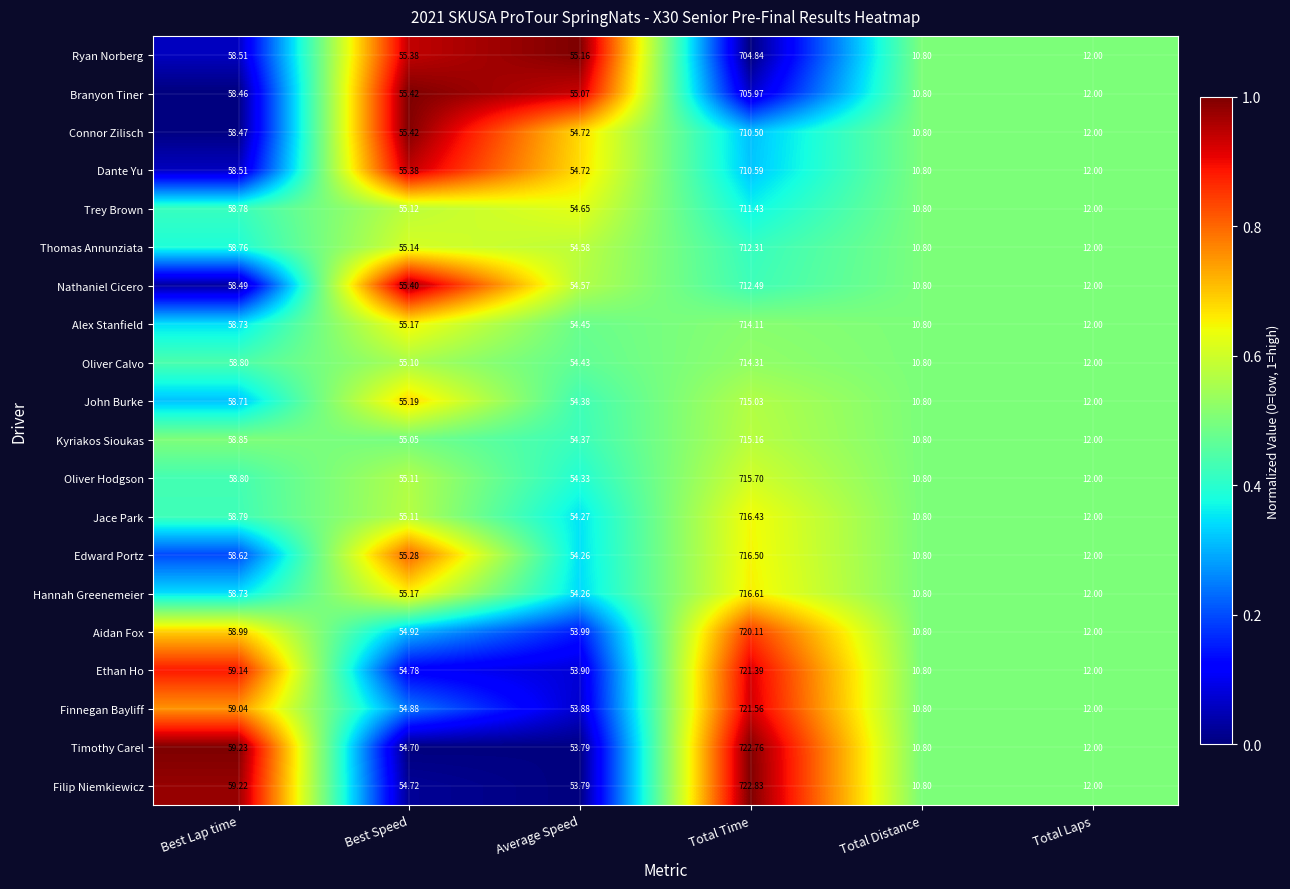

List the series in order of their peak value, highest first.

Filip Niemkiewicz, Timothy Carel, Finnegan Bayliff, Ethan Ho, Aidan Fox, Hannah Greenemeier, Edward Portz, Jace Park, Oliver Hodgson, Kyriakos Sioukas, John Burke, Oliver Calvo, Alex Stanfield, Nathaniel Cicero, Thomas Annunziata, Trey Brown, Dante Yu, Connor Zilisch, Branyon Tiner, Ryan Norberg